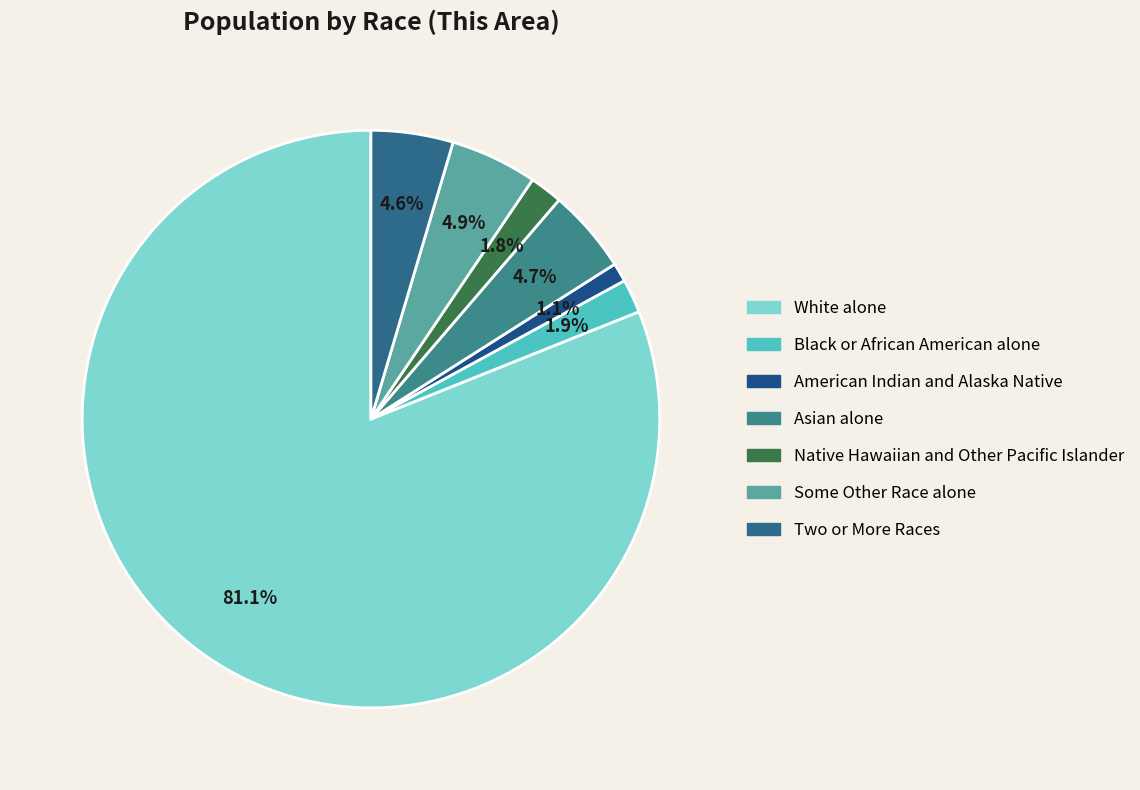

What percentage is the Asian alone slice, to the nearest percent?

5%